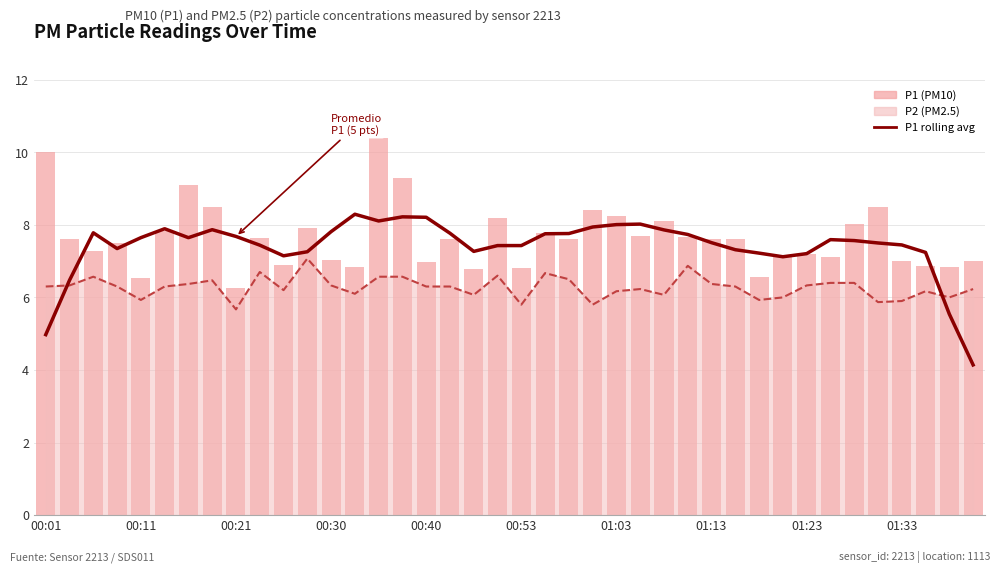

What is the difference between the maximum and minimum values in the P1 (avg) series?

4.2